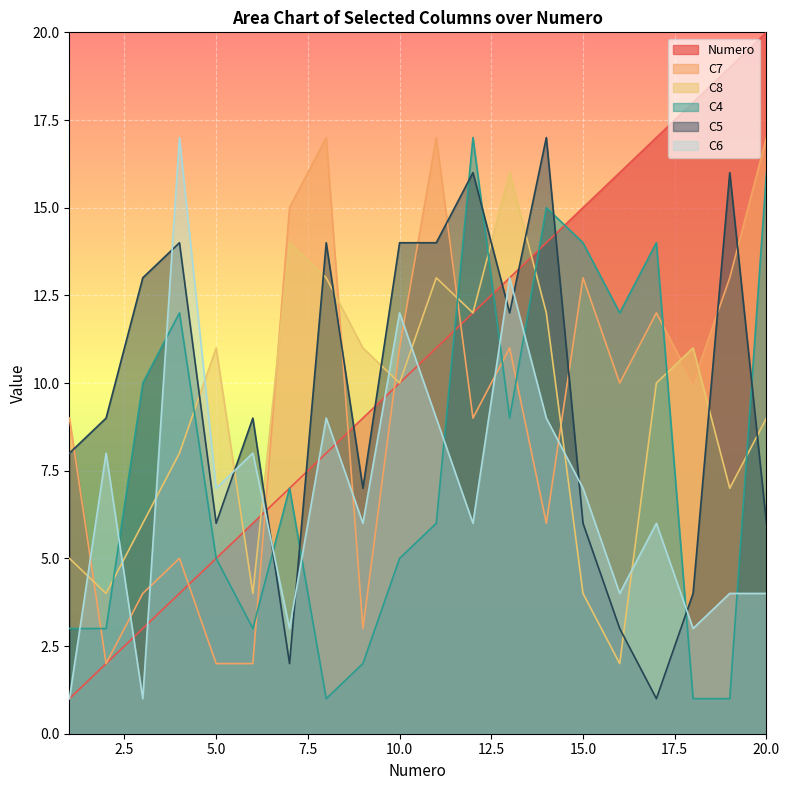

Rank the series by their maximum value, from highest to lowest.

Numero, C7, C4, C5, C6, C8